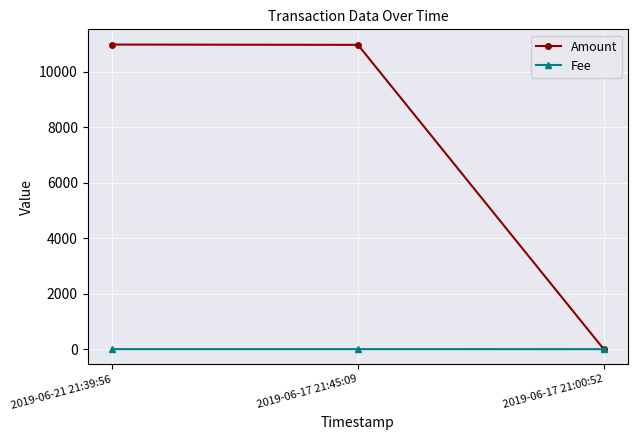

Is this an area chart (filled region under the line)?

No